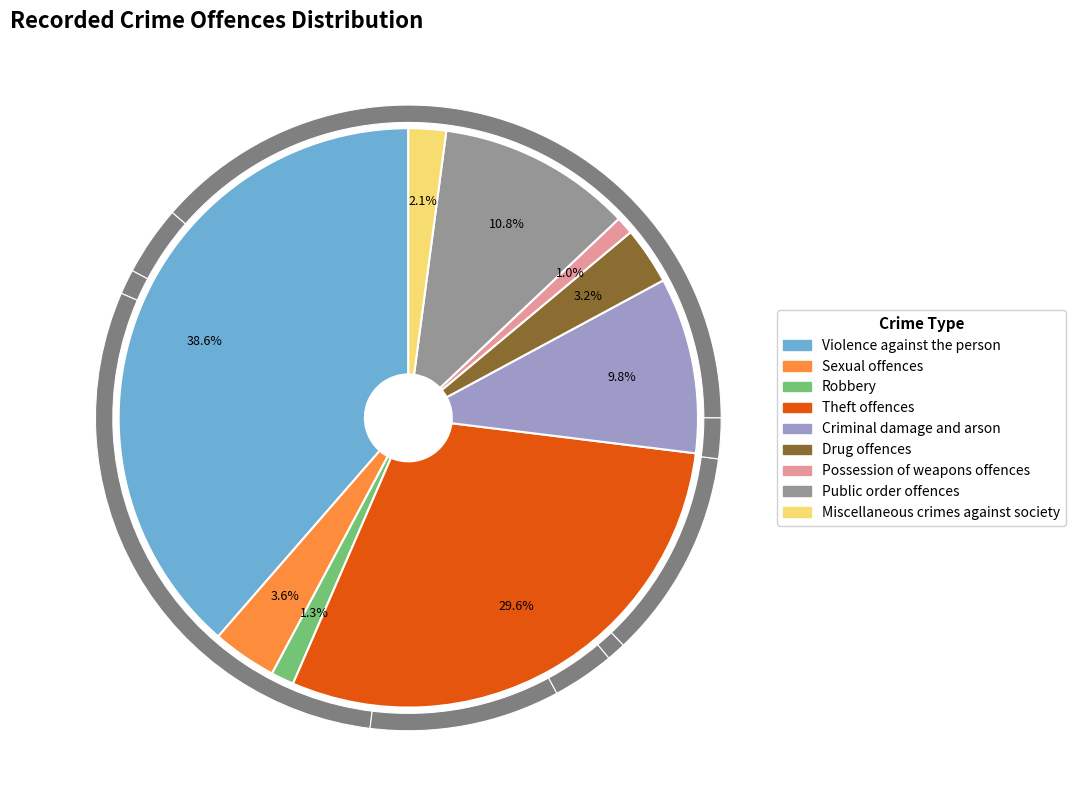

Which category has the biggest portion of the pie?

Violence against the person